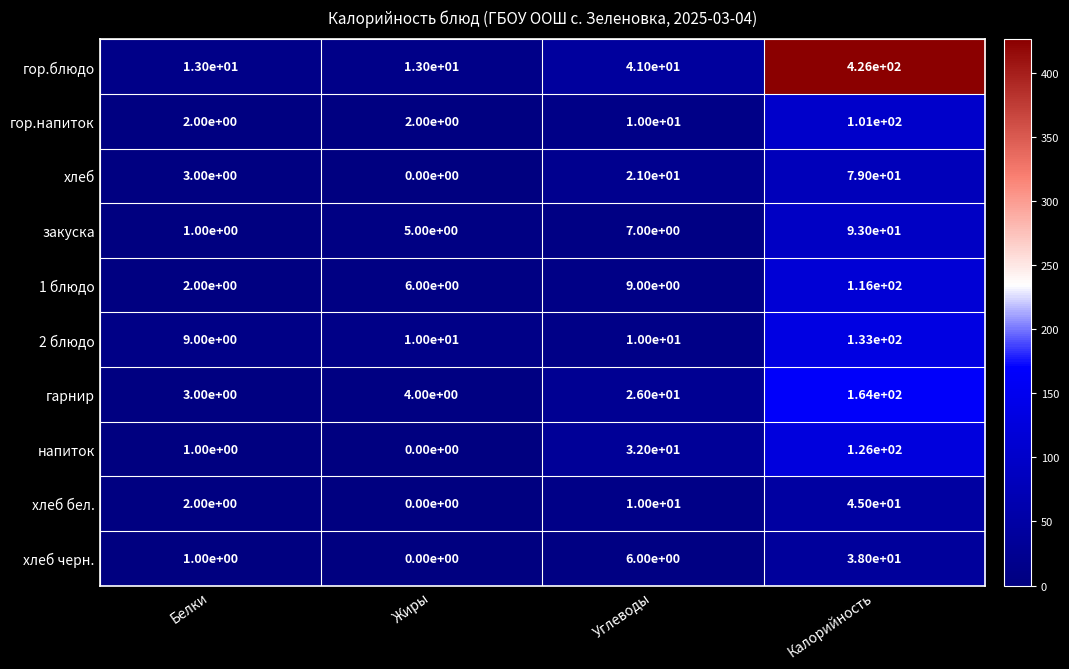

Which series changed the most between Углеводы and Калорийность?

гор.блюдо